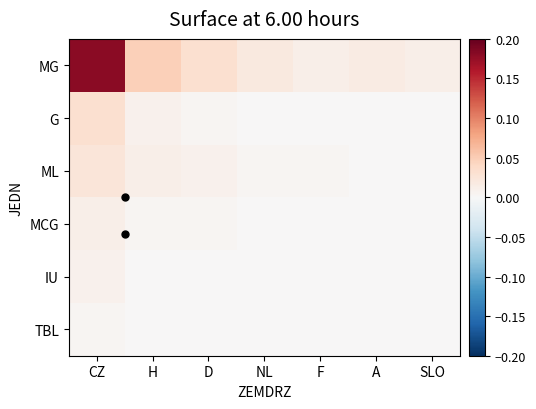

Which series has the largest total across all categories?

MG